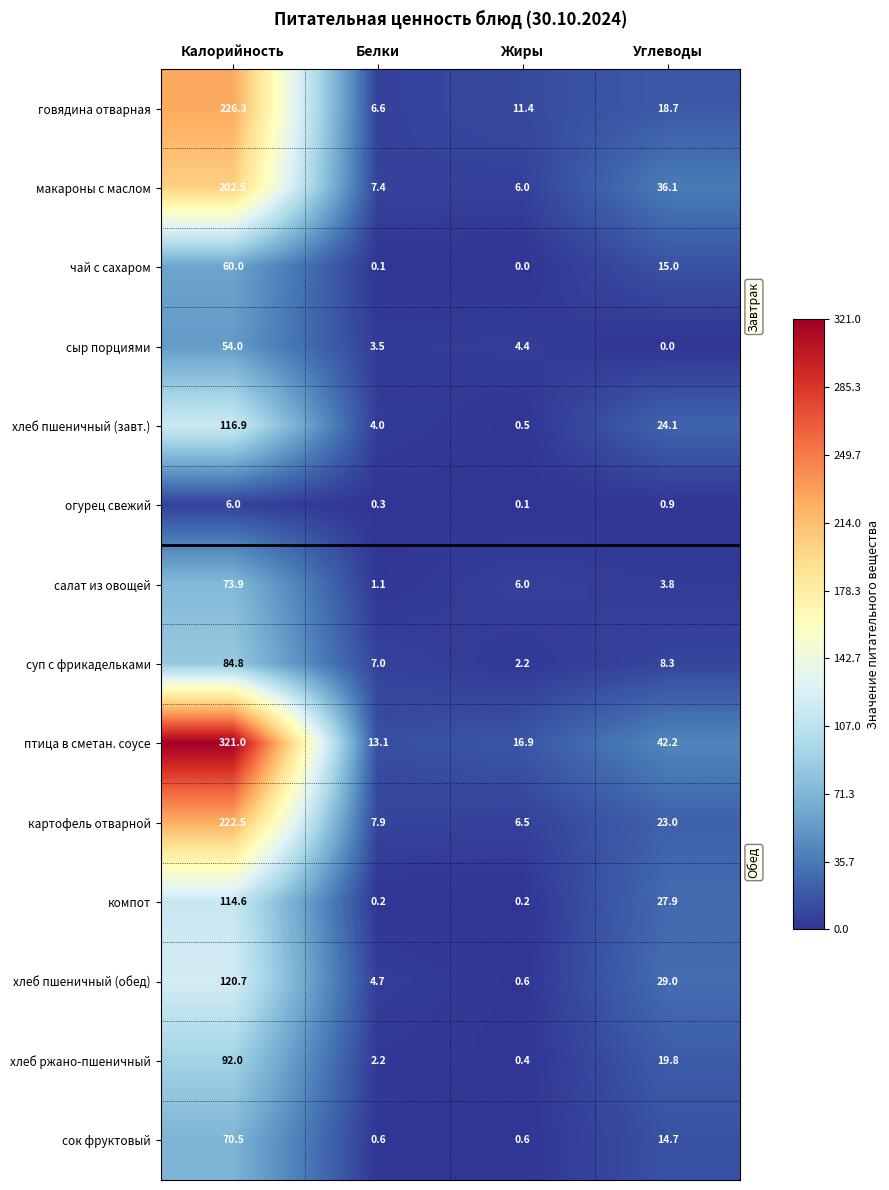

Which series has the largest range (max minus min)?

птица в сметан. соусе